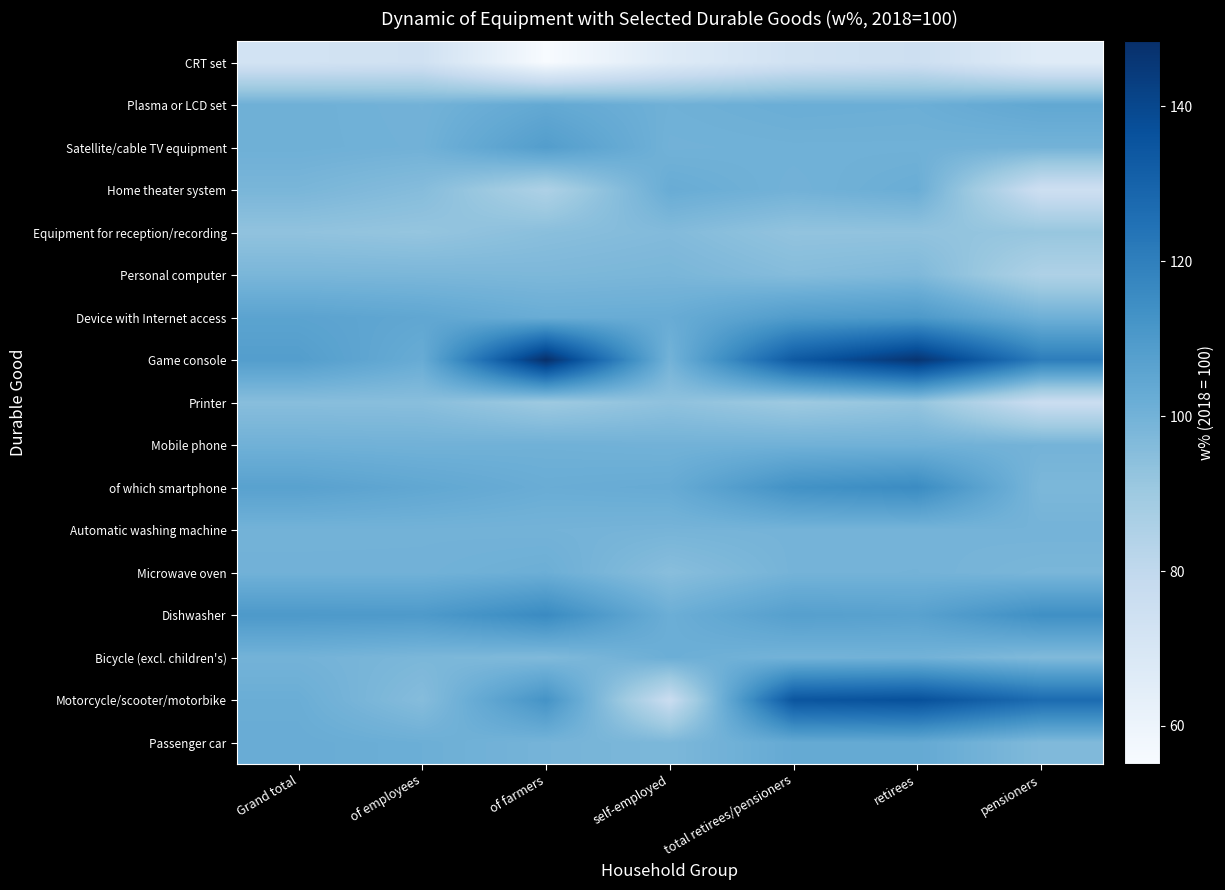

Reading left to right, what are all the values shown in this chart?

CRT set: Grand total=72.3	of employees=73.6	of farmers=55.1	self-employed=66.7	total retirees/pensioners=73.0	retirees=75.0	pensioners=66.0
Plasma or LCD set: Grand total=101.0	of employees=99.9	of farmers=103.9	self-employed=100.6	total retirees/pensioners=101.8	retirees=101.4	pensioners=104.3
Satellite/cable TV equipment: Grand total=101.0	of employees=100.2	of farmers=108.5	self-employed=100.1	total retirees/pensioners=100.5	retirees=100.5	pensioners=99.8
Home theater system: Grand total=98.4	of employees=95.6	of farmers=85.5	self-employed=102.4	total retirees/pensioners=100.0	retirees=101.9	pensioners=75.0
Equipment for reception/recording: Grand total=93.0	of employees=92.0	of farmers=94.7	self-employed=96.4	total retirees/pensioners=92.8	retirees=92.9	pensioners=91.7
Personal computer: Grand total=98.2	of employees=98.0	of farmers=97.6	self-employed=98.3	total retirees/pensioners=95.8	retirees=97.1	pensioners=85.2
Device with Internet access: Grand total=106.1	of employees=104.6	of farmers=102.2	self-employed=102.4	total retirees/pensioners=109.0	retirees=110.3	pensioners=100.7
Game console: Grand total=108.3	of employees=102.5	of farmers=148.4	self-employed=99.6	total retirees/pensioners=133.3	retirees=146.7	pensioners=120.6
Printer: Grand total=95.1	of employees=94.9	of farmers=90.1	self-employed=93.5	total retirees/pensioners=90.0	retirees=92.3	pensioners=76.3
Mobile phone: Grand total=100.4	of employees=100.1	of farmers=100.5	self-employed=100.0	total retirees/pensioners=100.3	retirees=100.4	pensioners=99.6
of which smartphone: Grand total=106.8	of employees=104.5	of farmers=102.1	self-employed=102.8	total retirees/pensioners=113.2	retirees=115.6	pensioners=97.8
Automatic washing machine: Grand total=99.7	of employees=99.8	of farmers=99.6	self-employed=99.0	total retirees/pensioners=99.4	retirees=99.3	pensioners=99.6
Microwave oven: Grand total=100.2	of employees=100.1	of farmers=101.5	self-employed=95.0	total retirees/pensioners=99.4	retirees=99.6	pensioners=98.3
Dishwasher: Grand total=110.2	of employees=109.9	of farmers=116.0	self-employed=101.5	total retirees/pensioners=107.7	retirees=106.8	pensioners=114.1
Bicycle (excl. children's): Grand total=99.7	of employees=98.0	of farmers=96.9	self-employed=101.5	total retirees/pensioners=99.6	retirees=100.0	pensioners=96.7
Motorcycle/scooter/motorbike: Grand total=101.8	of employees=95.6	of farmers=112.5	self-employed=76.7	total retirees/pensioners=135.0	retirees=136.8	pensioners=126.9
Passenger car: Grand total=102.4	of employees=101.4	of farmers=99.3	self-employed=97.7	total retirees/pensioners=103.3	retirees=103.5	pensioners=96.9